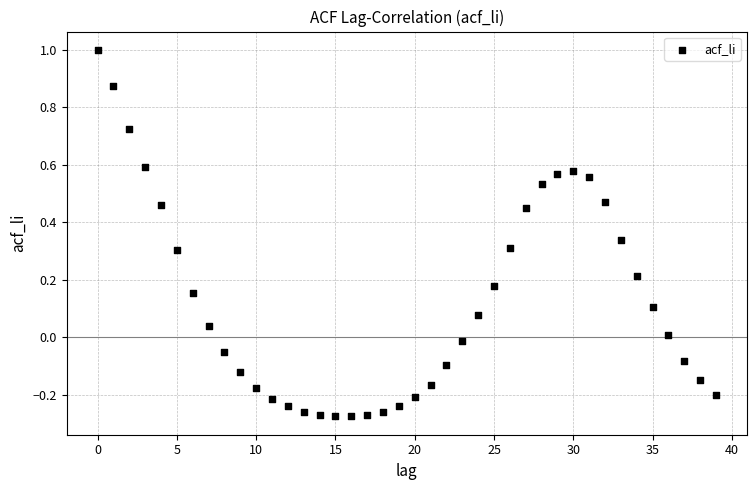

What is the range of Y values (max minus min)?

1.3